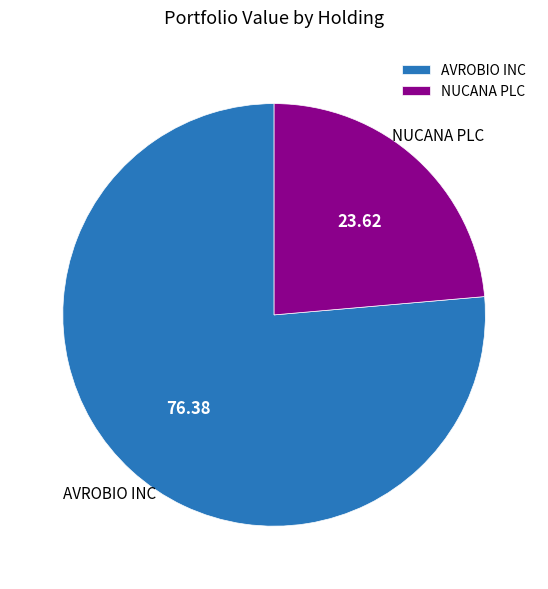

Do AVROBIO INC and NUCANA PLC together represent more than half of the pie?

Yes